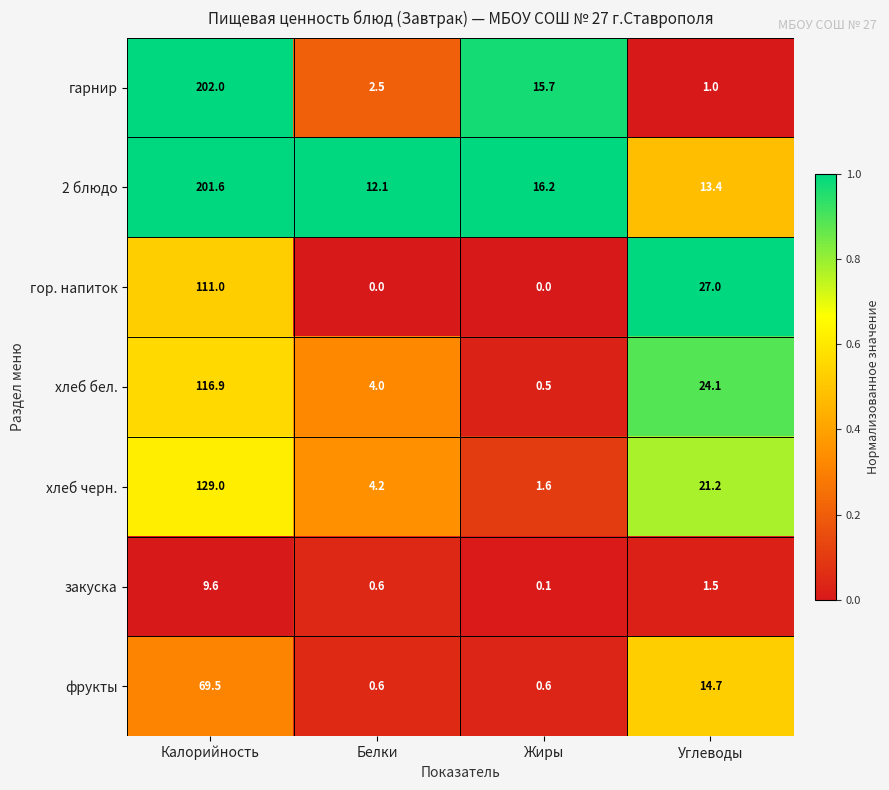

Rank the series at Калорийность from highest to lowest value.

гарнир, 2 блюдо, хлеб черн., хлеб бел., гор. напиток, фрукты, закуска